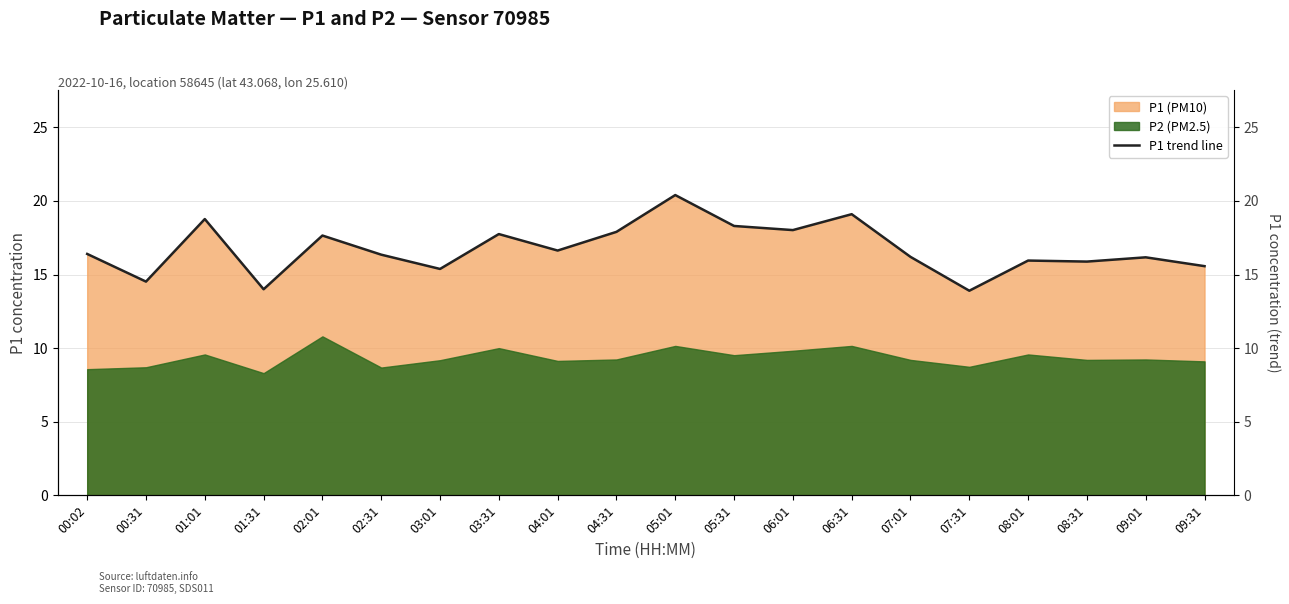

What position from the left is 08:31?

18